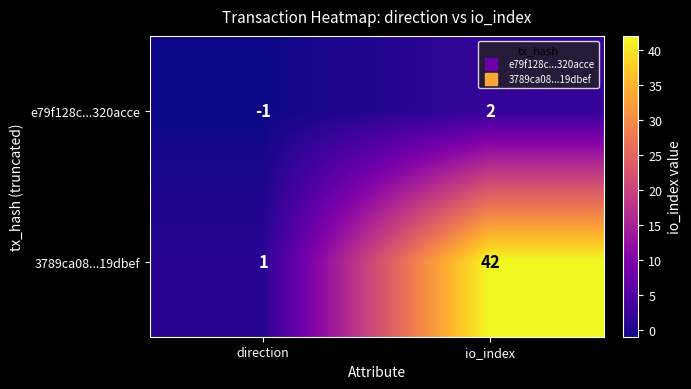

Which series changed the most between direction and io_index?

3789ca08...19dbef